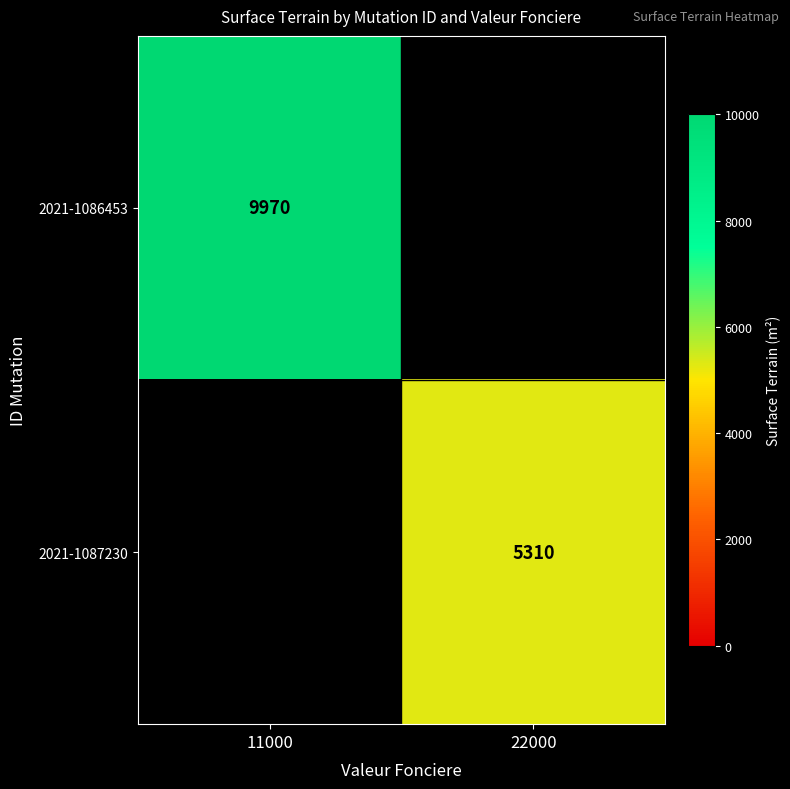

The 2021-1087230 series shows 3461 at 22000. True or false?

False